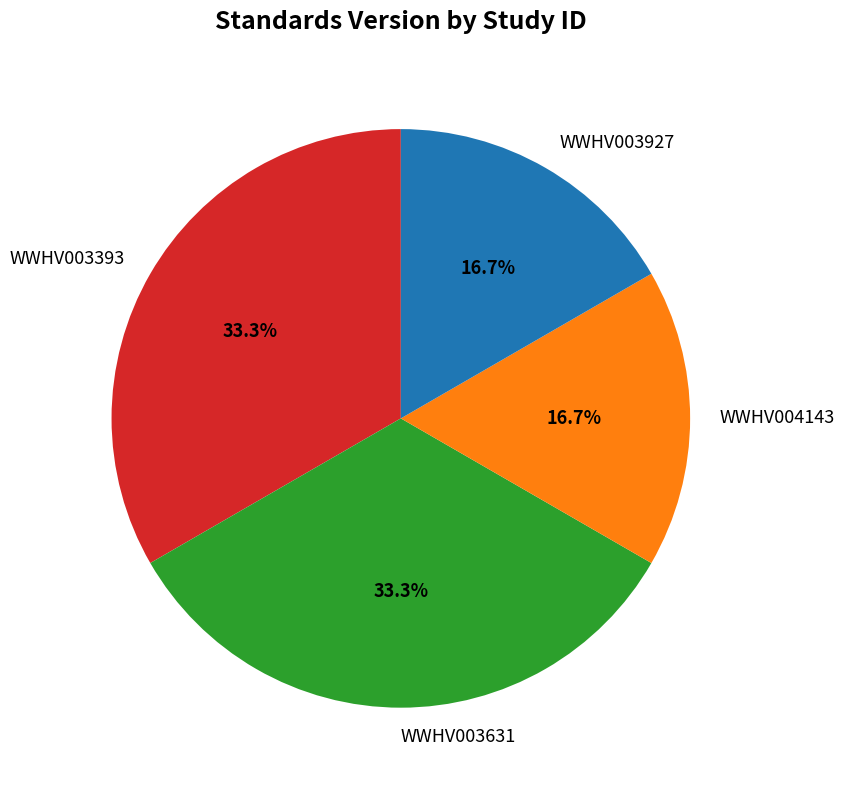

How much of the chart is everything except WWHV003631?

66.7%